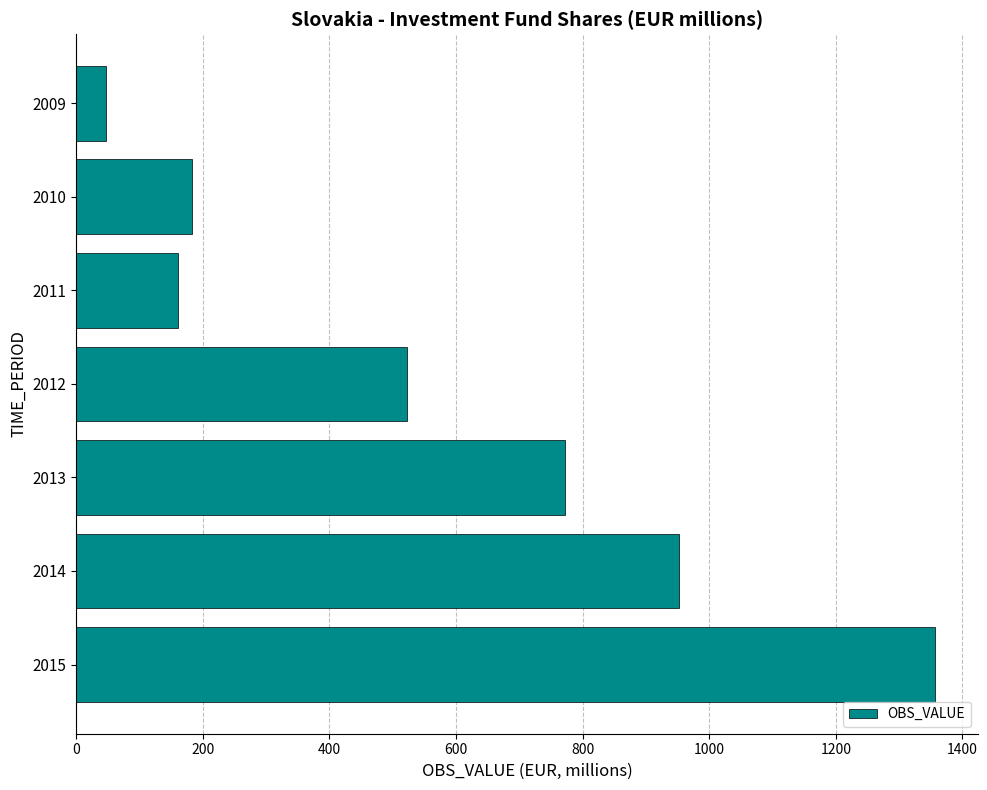

At which label is the value closest to 702?

2013